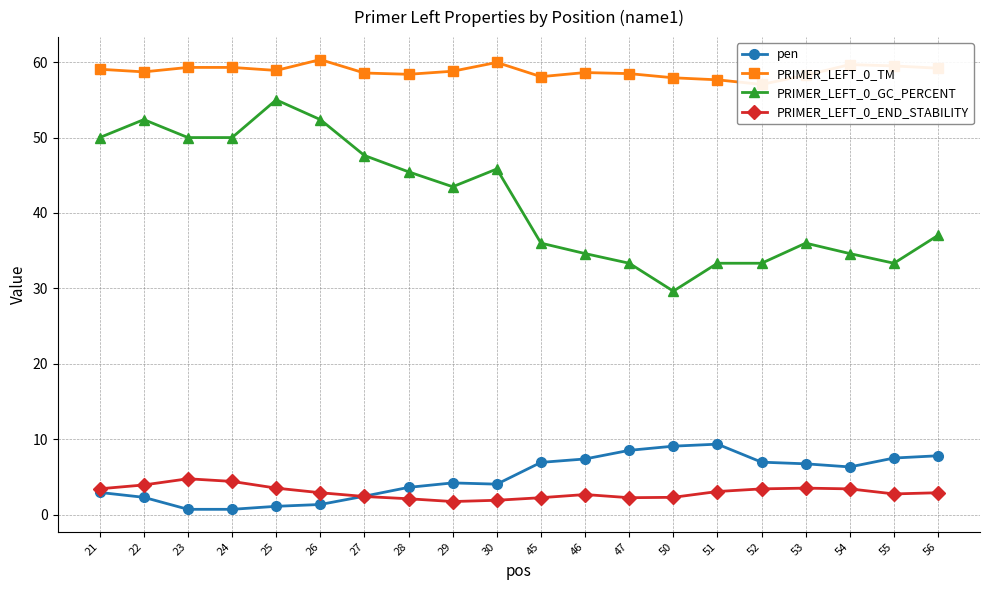

What are all the series names shown in the legend?

pen, PRIMER_LEFT_0_TM, PRIMER_LEFT_0_GC_PERCENT, PRIMER_LEFT_0_END_STABILITY